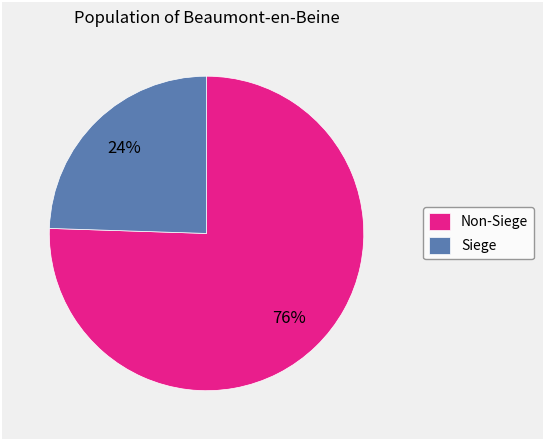

To the nearest percent, what is the average slice percentage?

50%